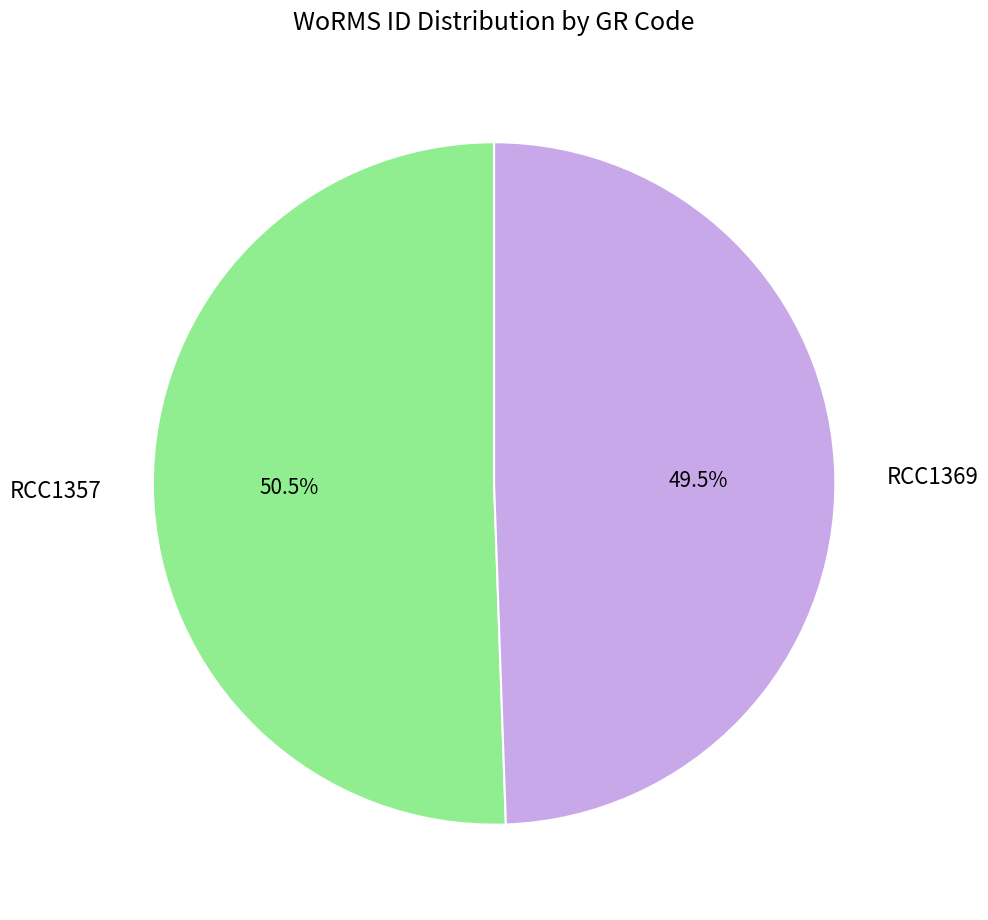

True or false: RCC1369 accounts for 64% of the total.

False